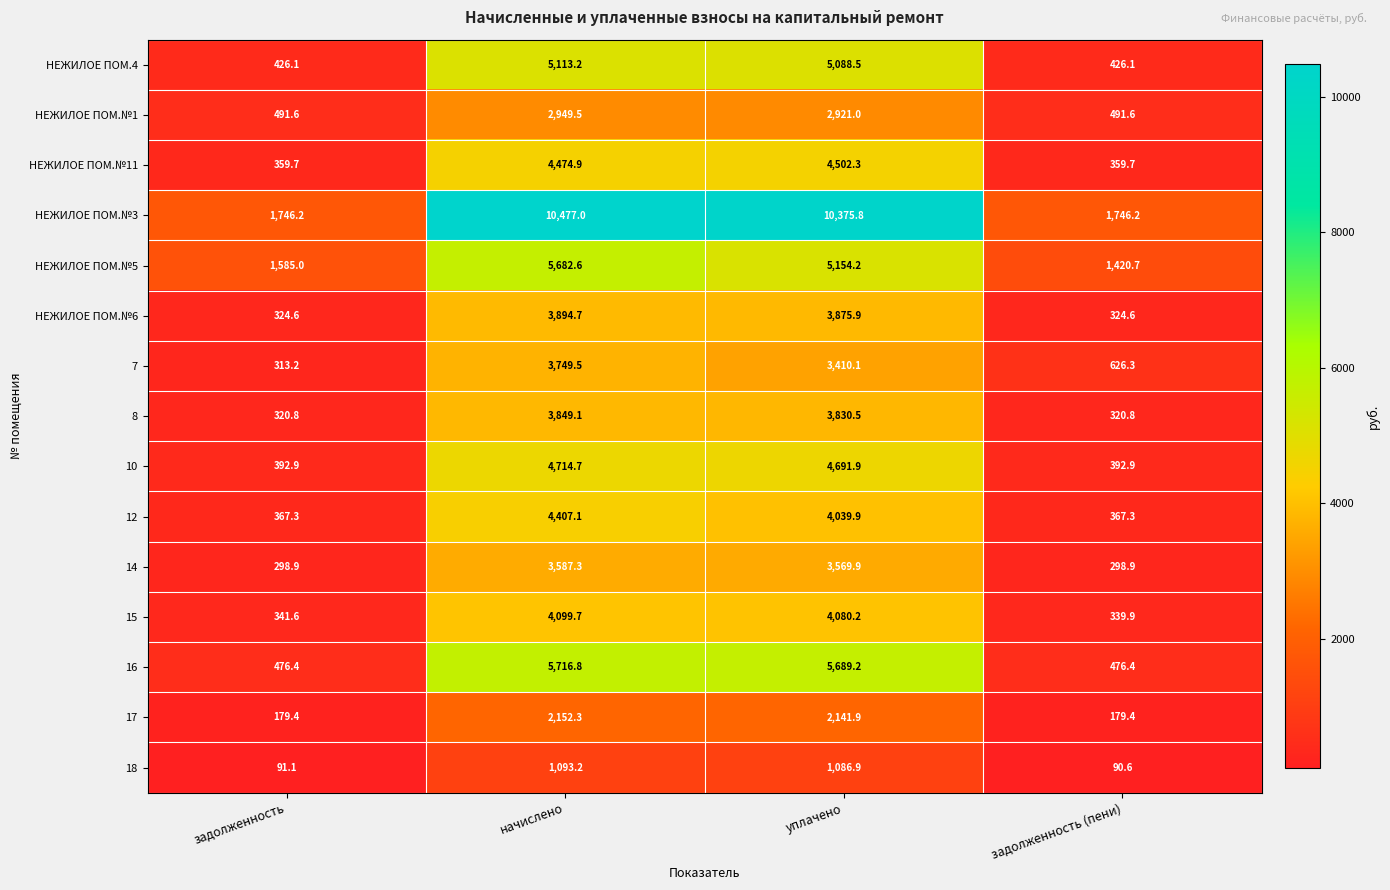

What is the difference between the highest and lowest values at уплачено?

9288.9